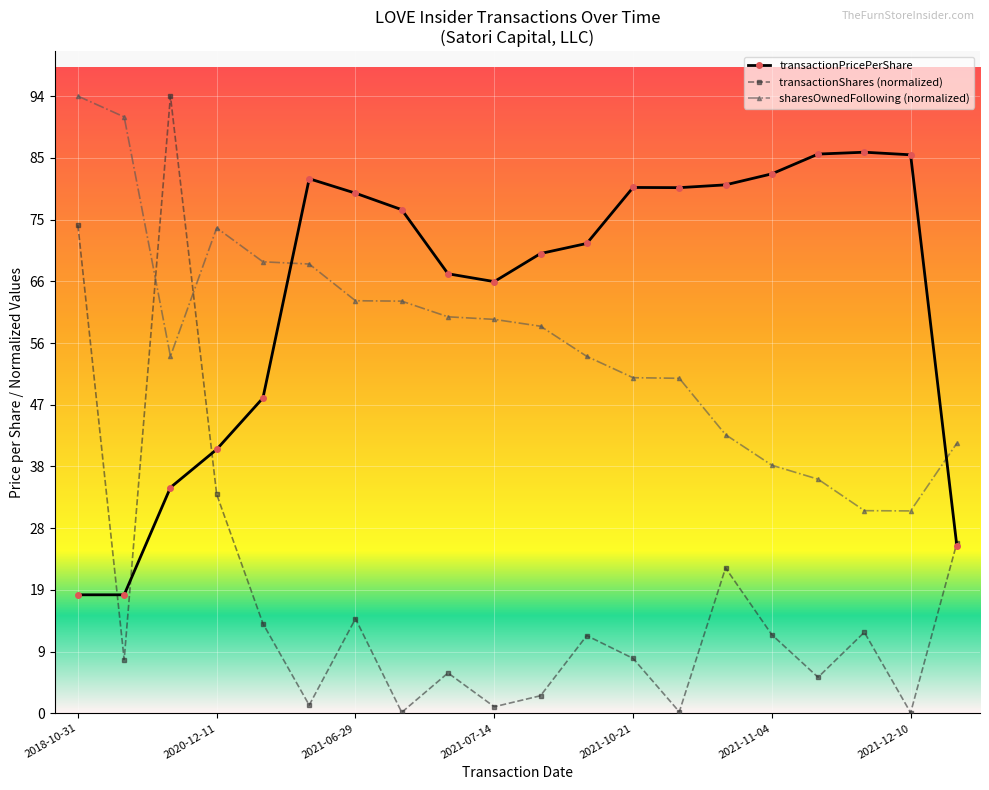

At how many categories does at least one series exceed 78?

12